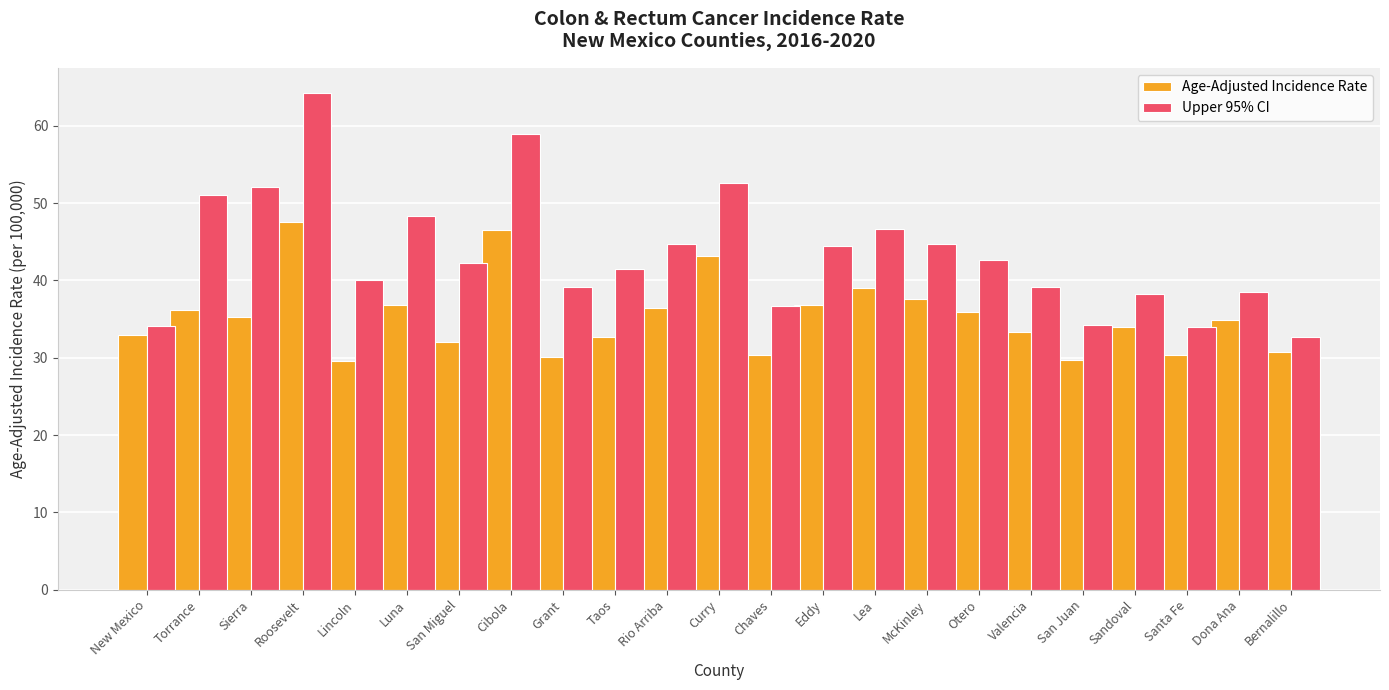

The Age-Adjusted Incidence Rate series shows 21.6 at Taos. True or false?

False